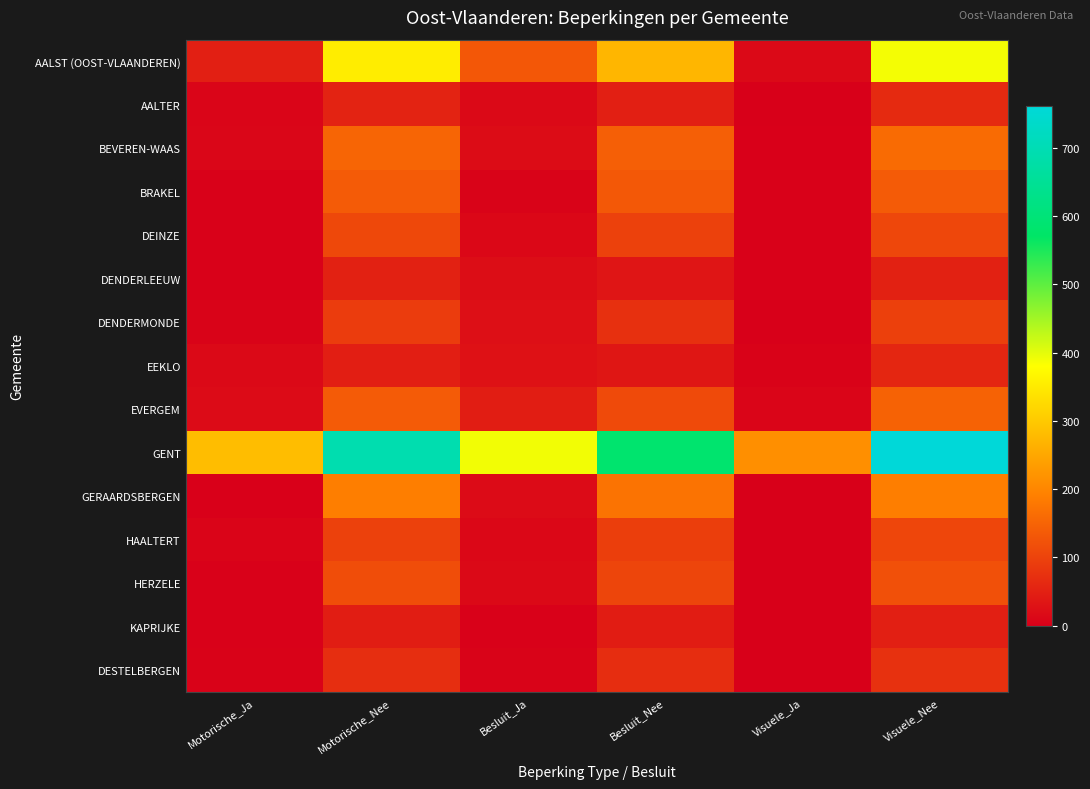

What is the spread (max minus min) of values at Motorische_Nee?

647